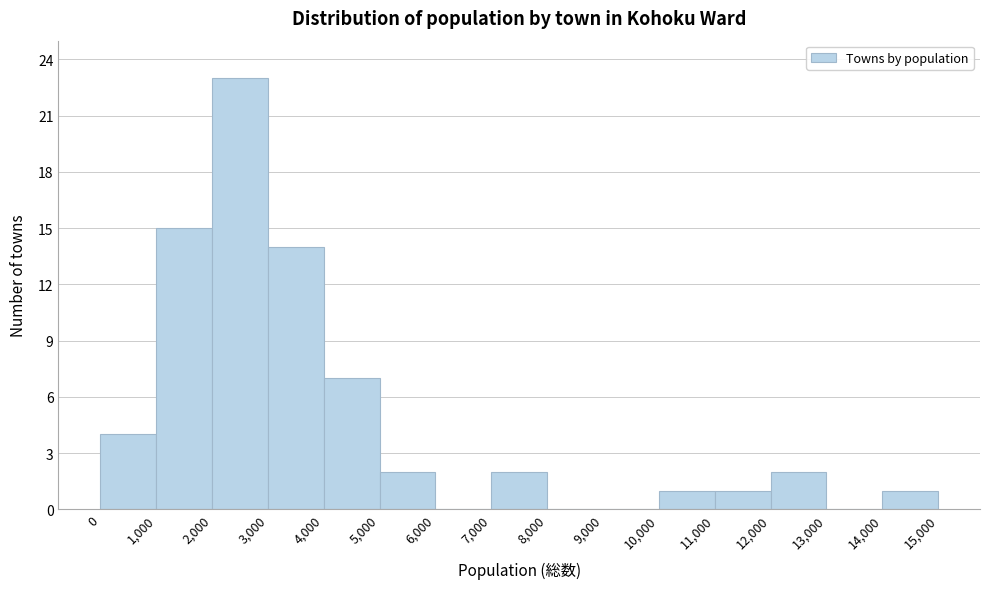

What is the height of the bar covering 11,000 to 12,000 on the x-axis? The values are not printed on the chart, so give them approximately, as read against the axis.

1